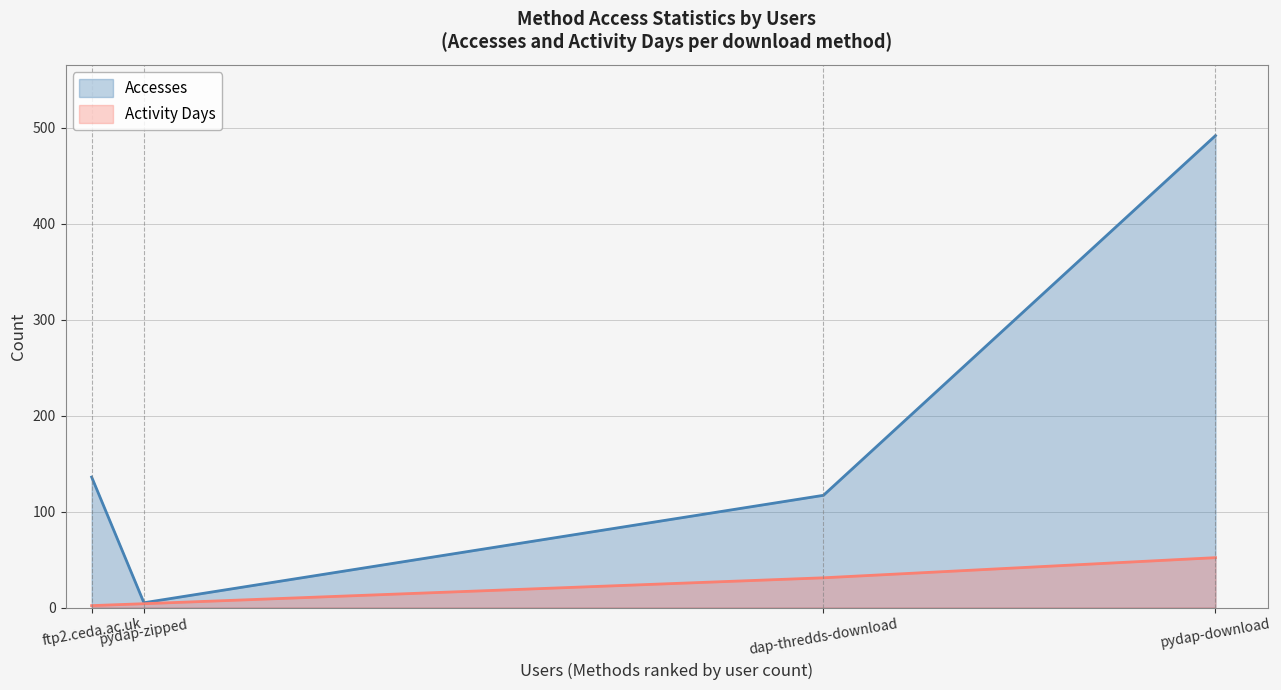

Does the chart have visible grid lines?

Yes